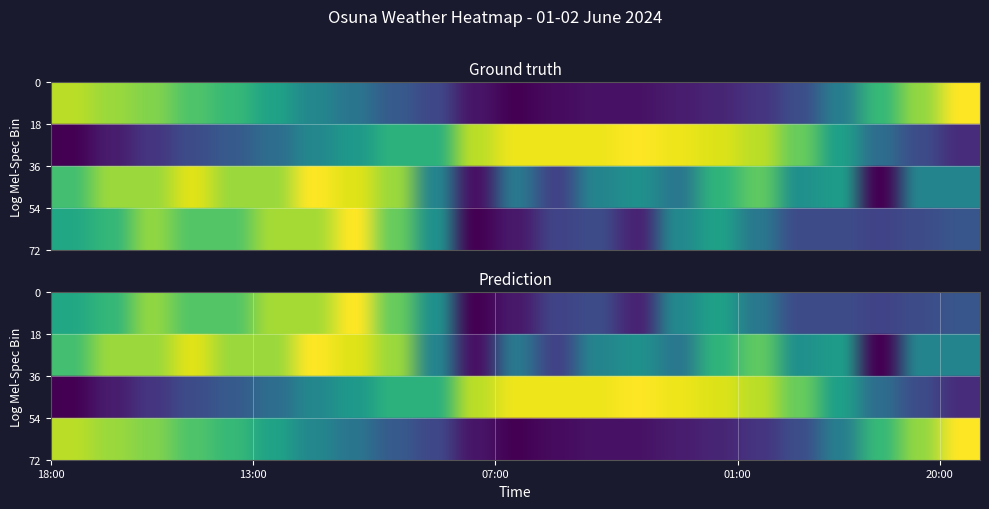

At how many categories does at least one series exceed 0?

23